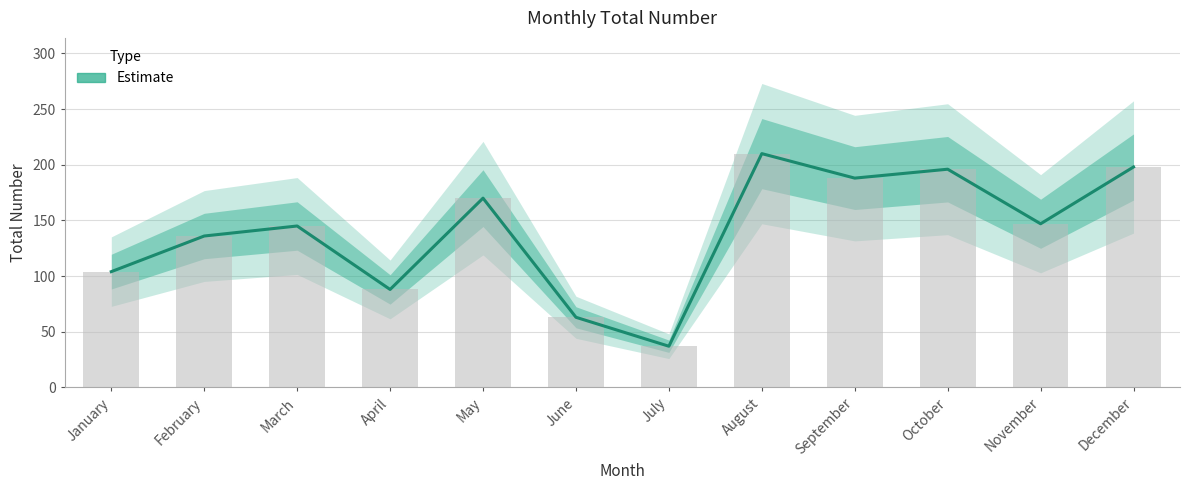

What is the average value?

140